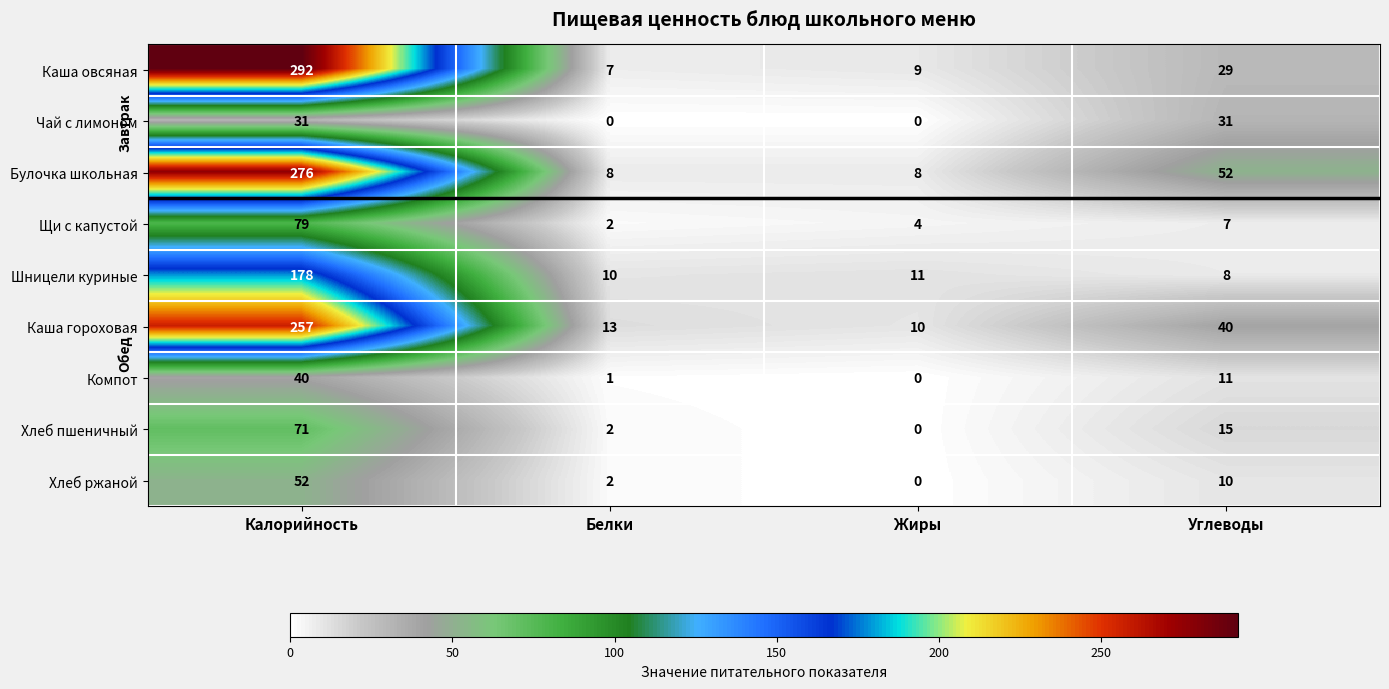

Where does the Хлеб пшеничный series first go above 15?

Калорийность